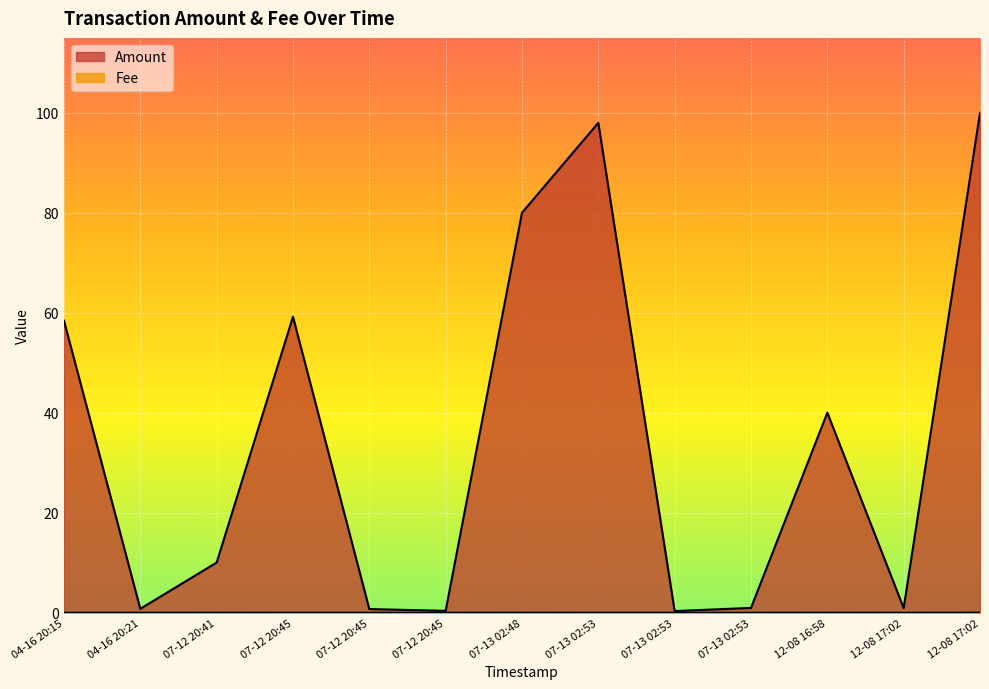

What is the spread (max minus min) of values at 07-13 02:53?

98.0